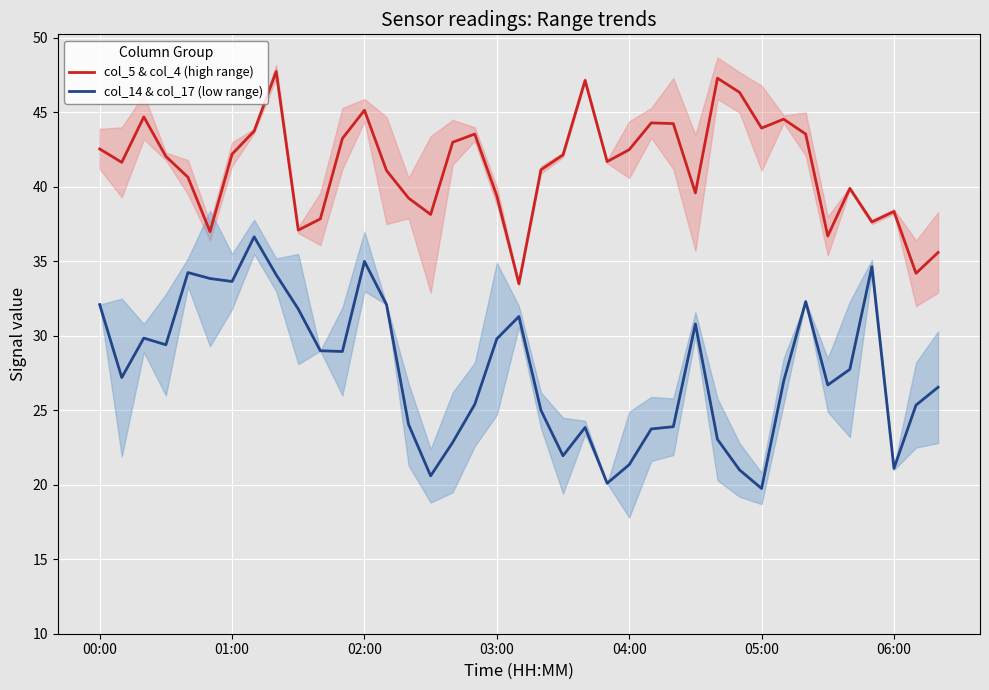

What is the maximum value shown in the chart?

47.8